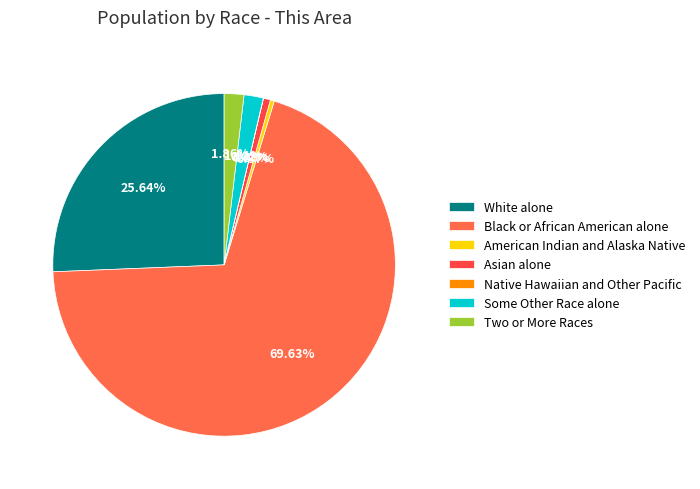

What is the change in value from American Indian and Alaska Native to Some Other Race alone?

+356